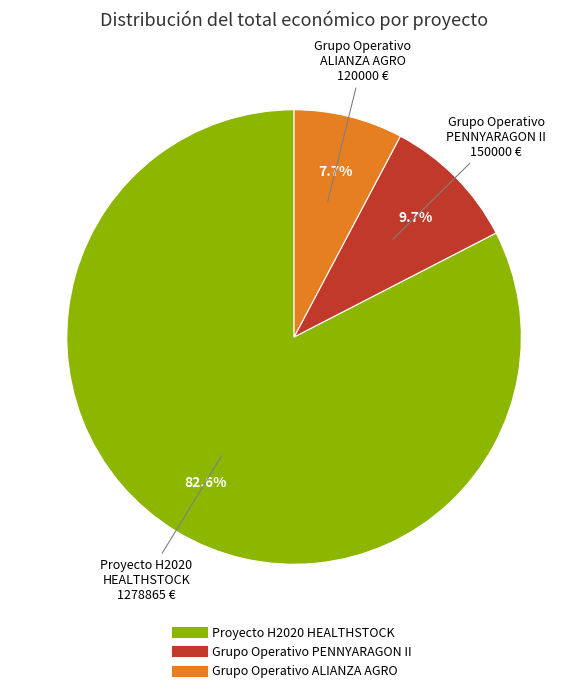

Approximately how many times larger is the value at Grupo Operativo ALIANZA AGRO compared to Grupo Operativo PENNYARAGON II?

0.8